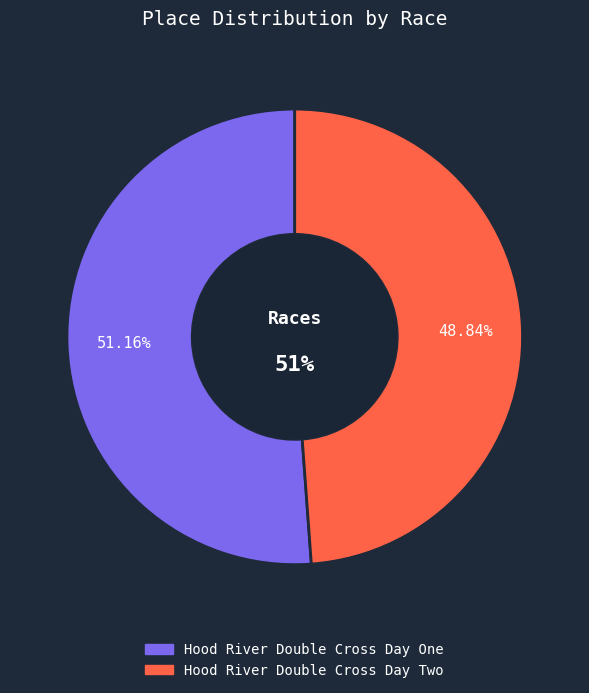

Does any single category account for the majority?

Yes